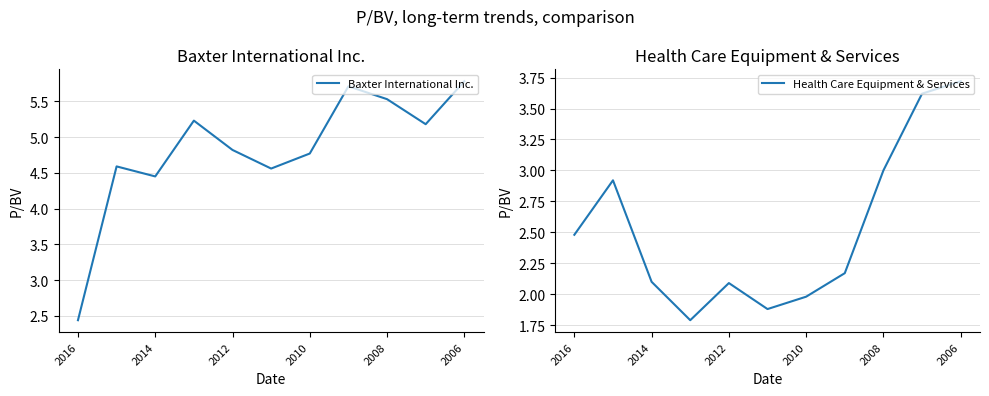

True or false: Health Care Equipment & Services and Baxter International Inc. cross at least once.

True